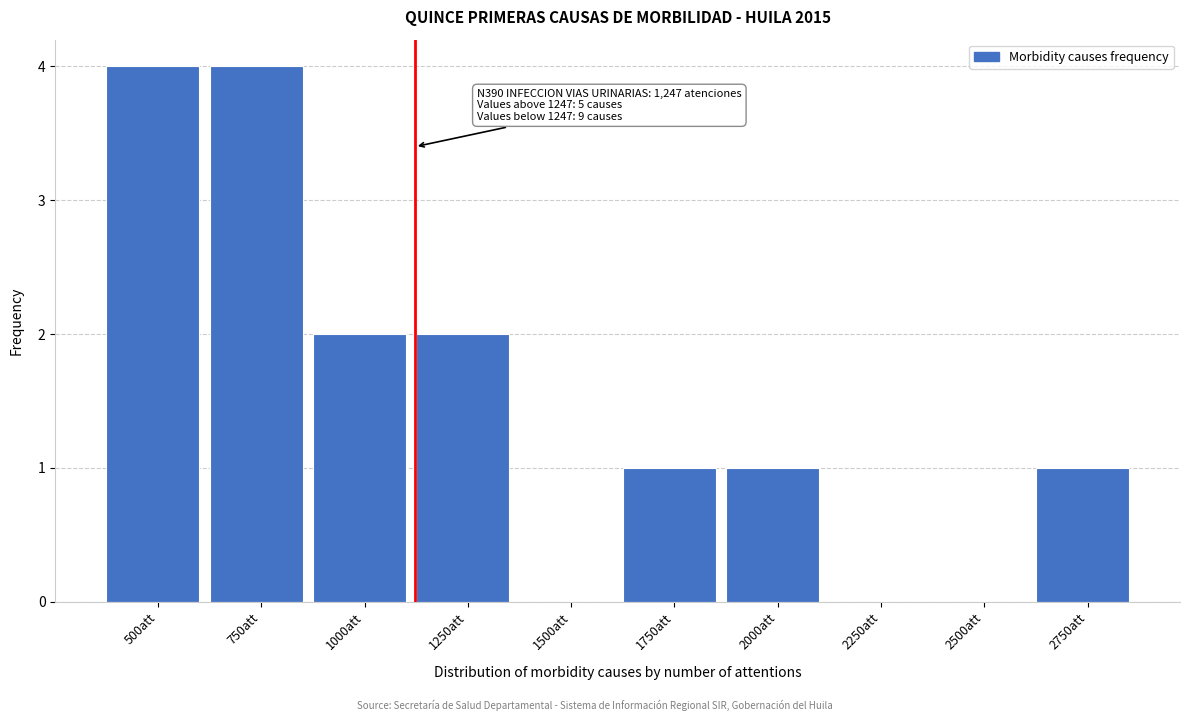

Reading left to right, list all the values displayed in this chart.

500att=4	750att=4	1000att=2	1250att=2	1500att=0	1750att=1	2000att=1	2250att=0	2500att=0	2750att=1